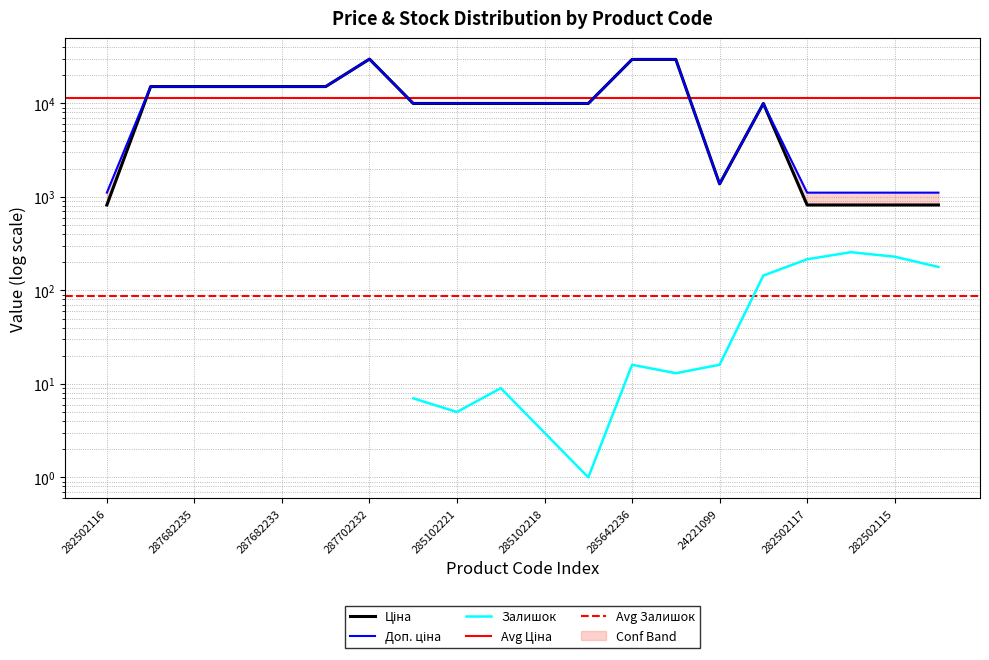

At how many categories does at least one series exceed 10844?

8